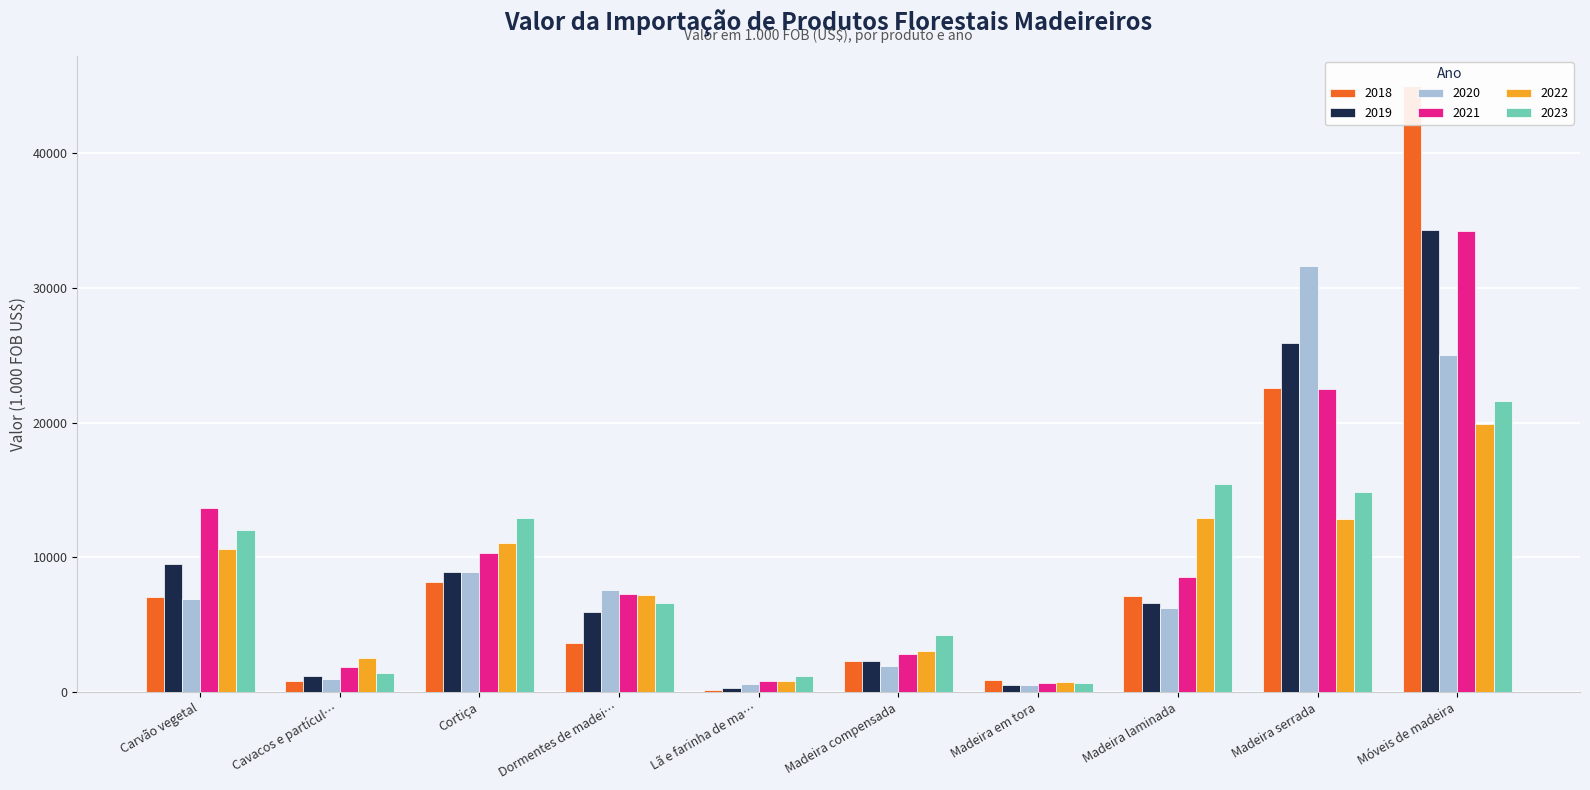

At which label does 2022 first exceed 10646?

Carvão vegetal